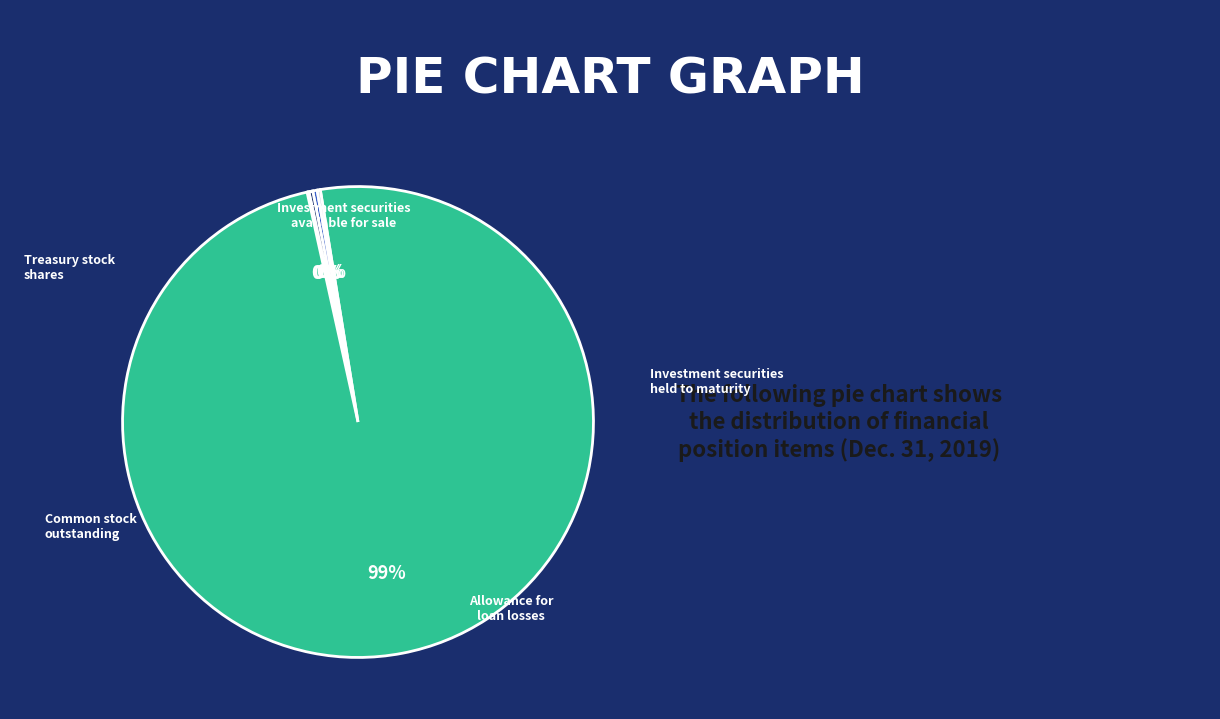

Is there a majority slice in this chart?

Yes